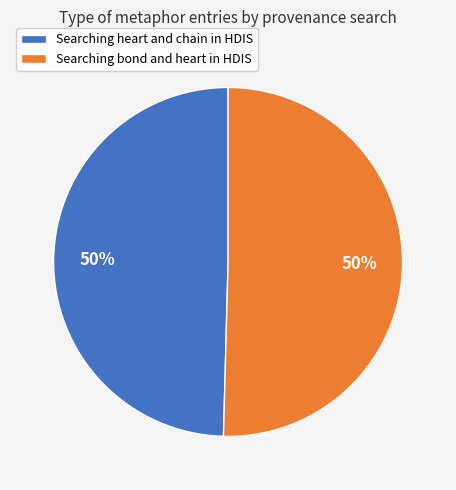

To the nearest percent, what percentage of the pie is Searching bond and heart in HDIS?

50%